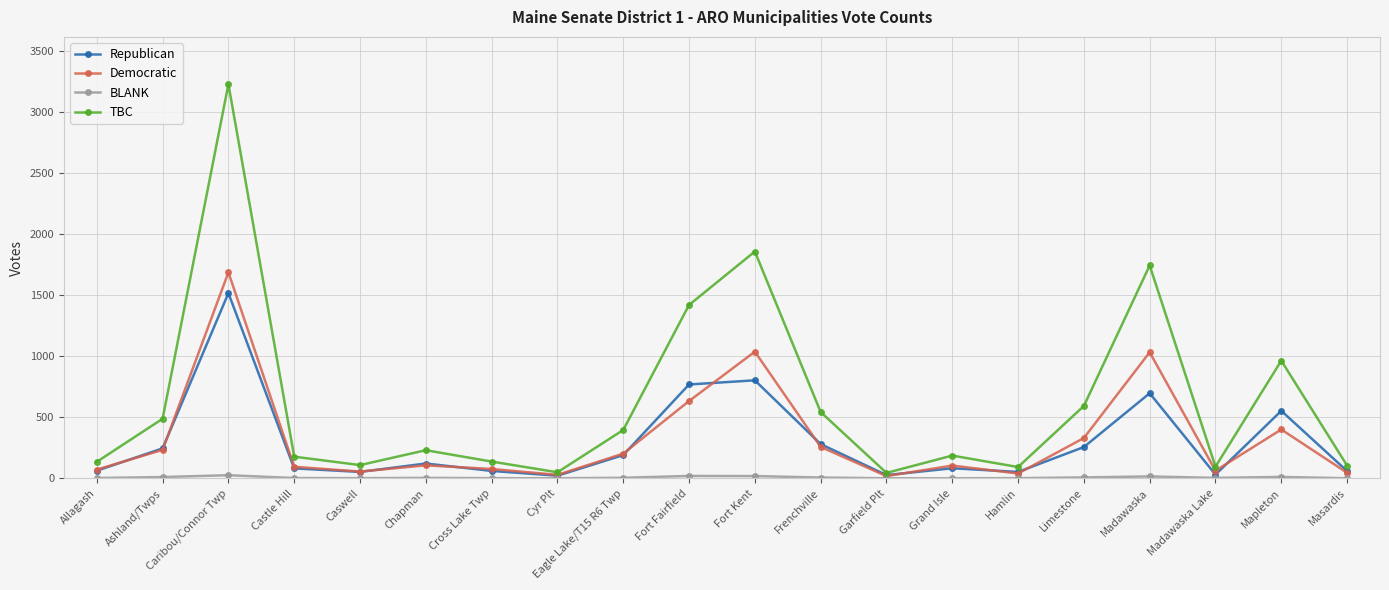

What is the difference between the highest and lowest values at Caribou/Connor Twp?

3206